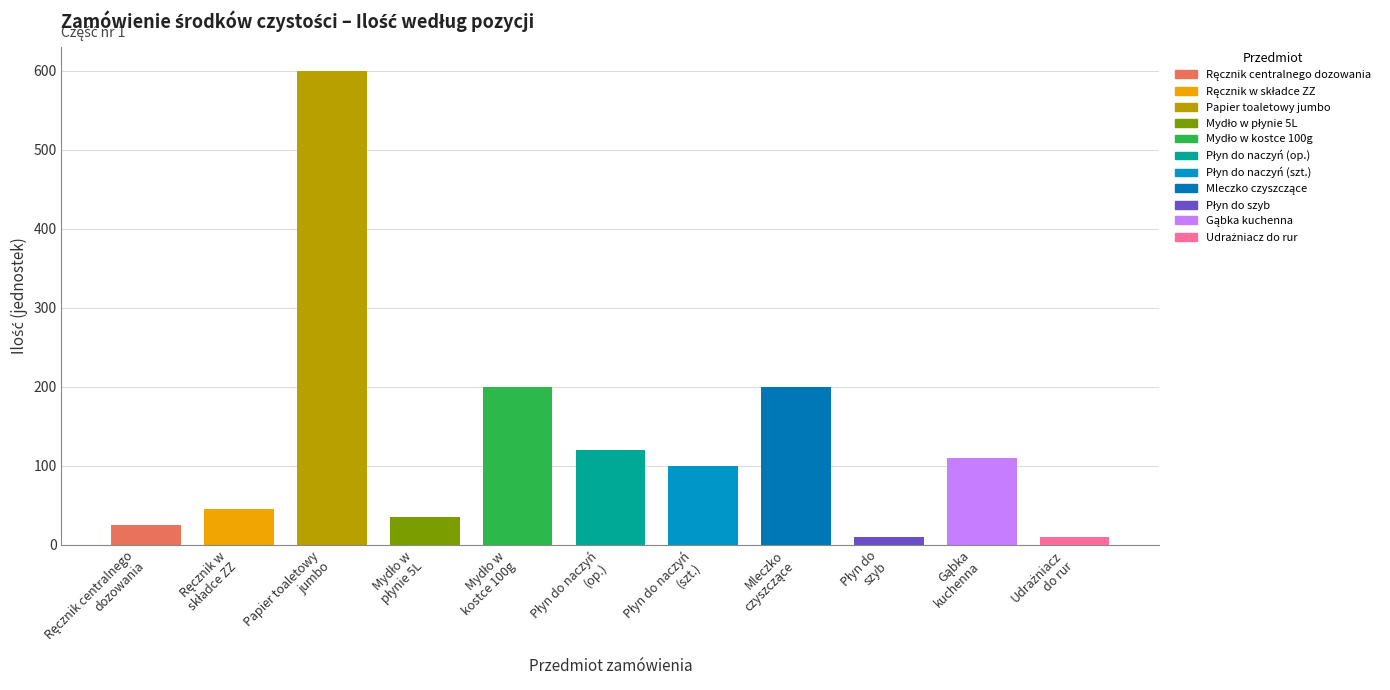

What is the value of the 1st bar from the left?

25